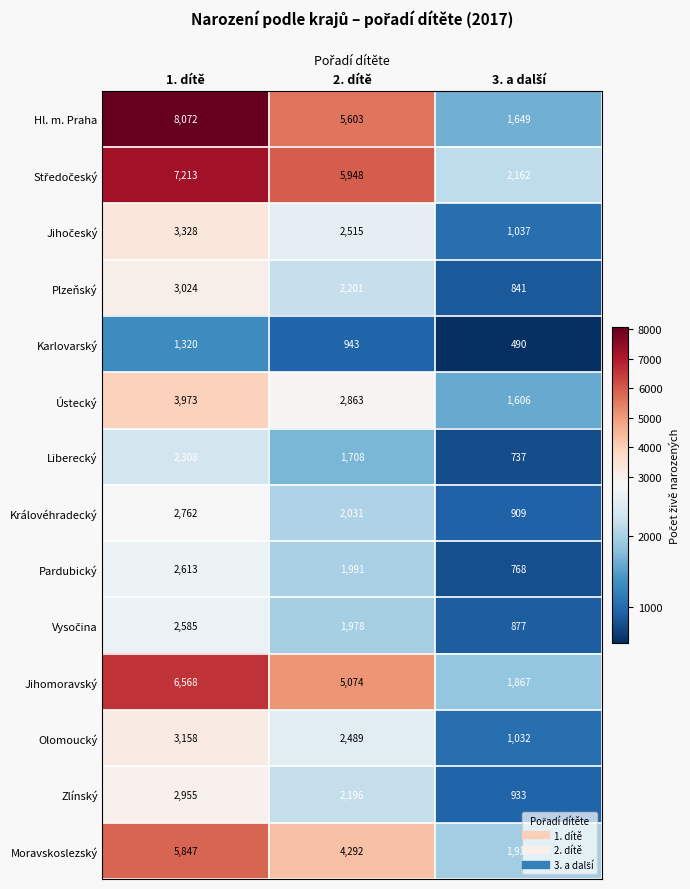

Which category has the highest value across all series?

1. dítě